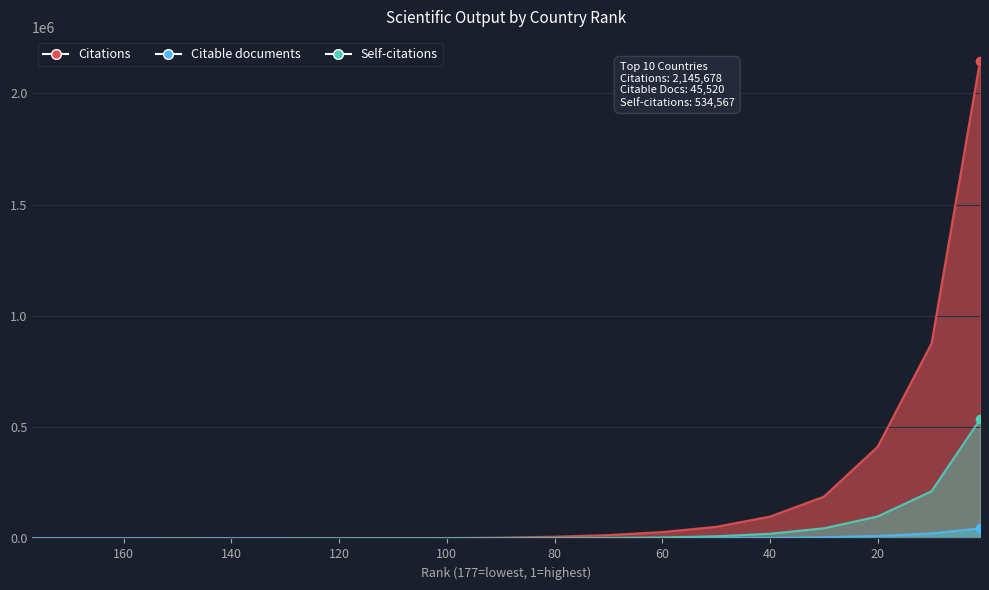

What are all the series names shown in the legend?

Citations, Citable documents, Self-citations